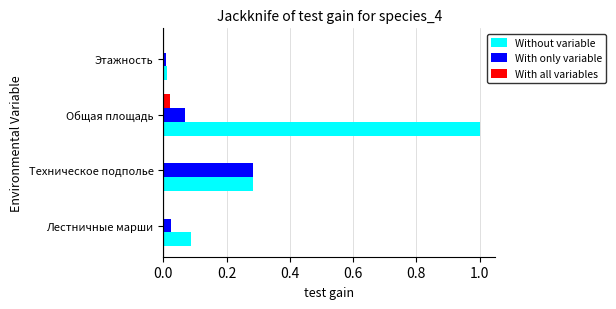

At which label does With only variable reach its peak?

Техническое подполье